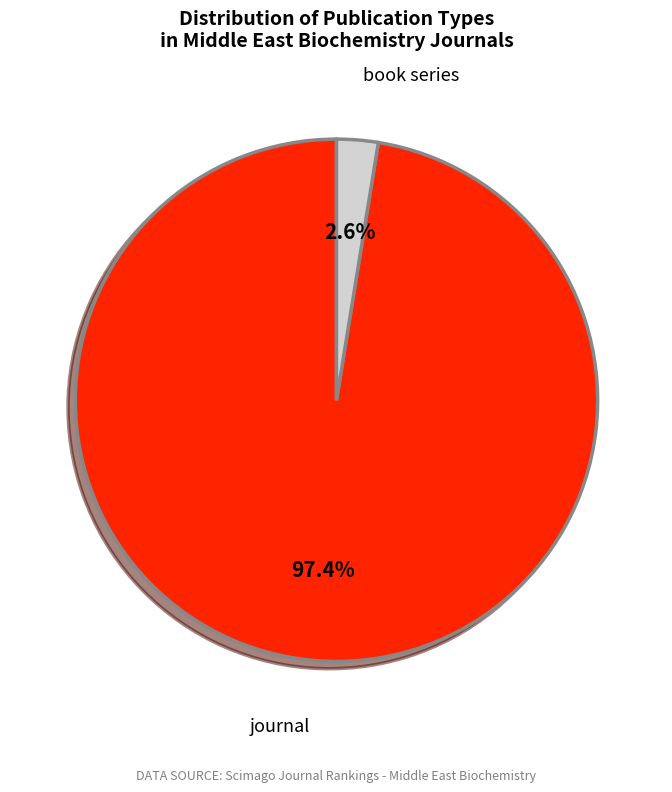

Which category accounts for the majority?

journal